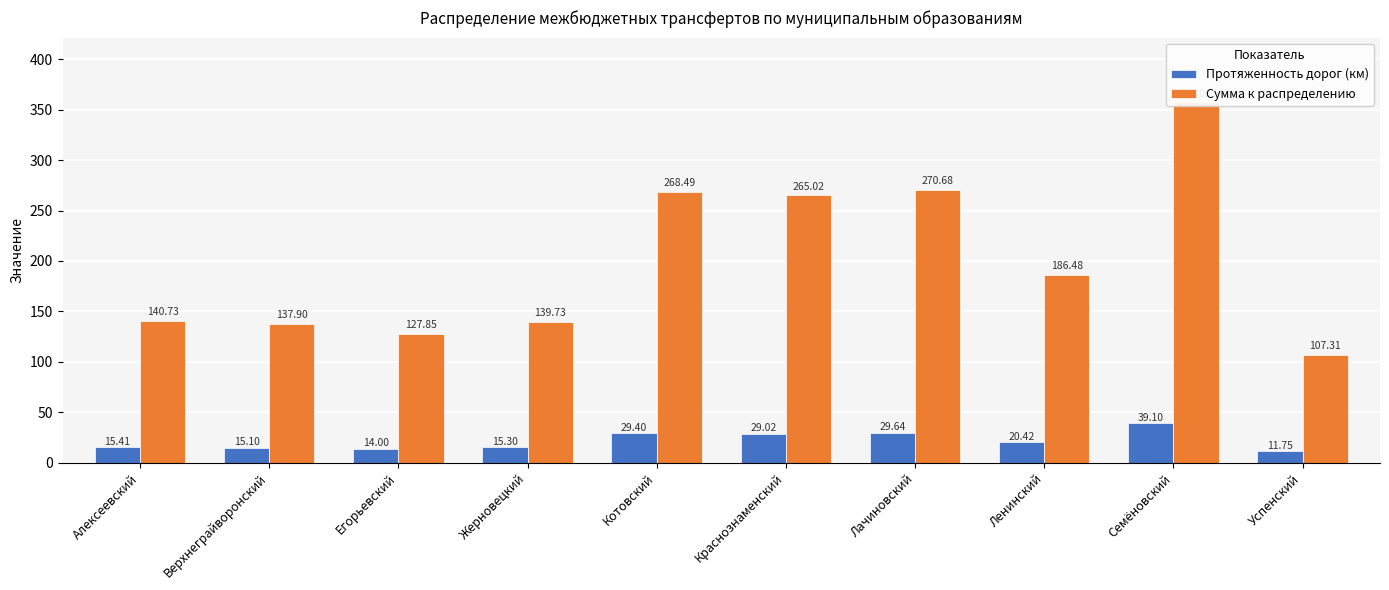

Which category has the highest value in the Сумма к распределению series?

Семёновский